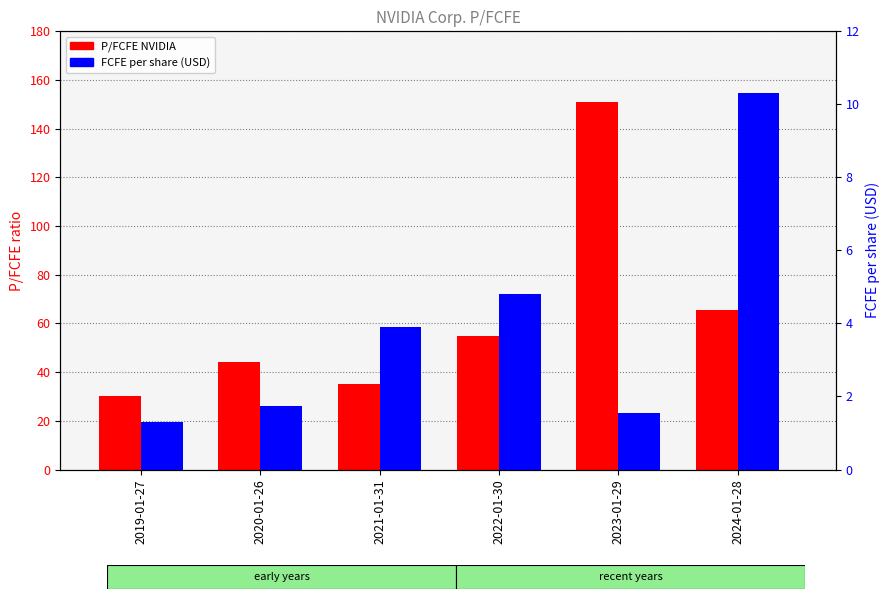

At which category is the sum across all series the highest?

2023-01-29